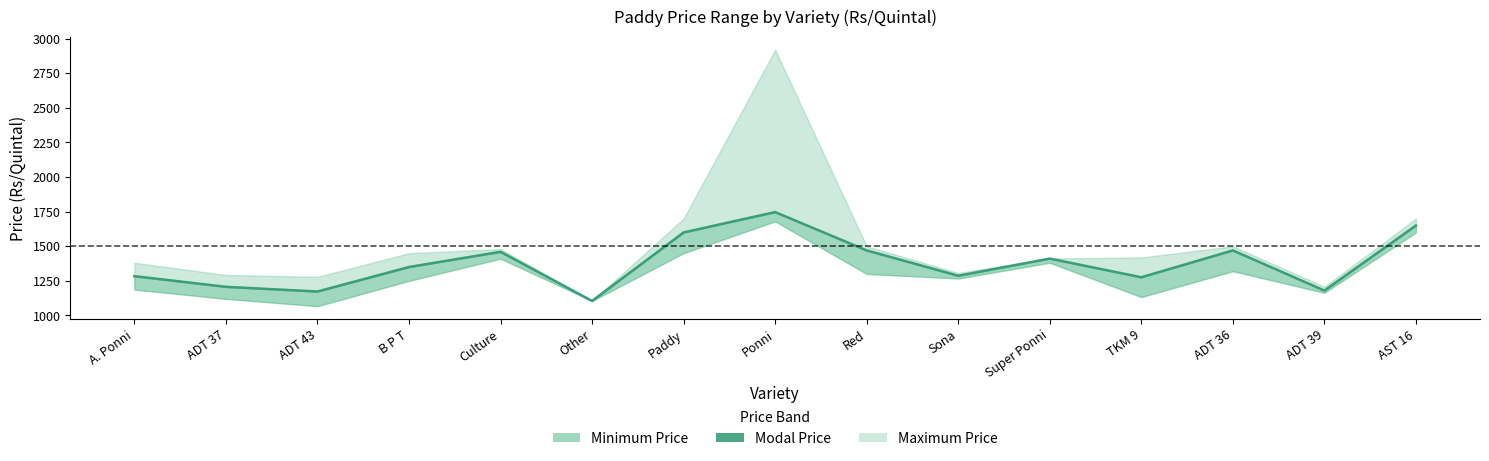

What is the label of the 3rd point from the right?

ADT 36